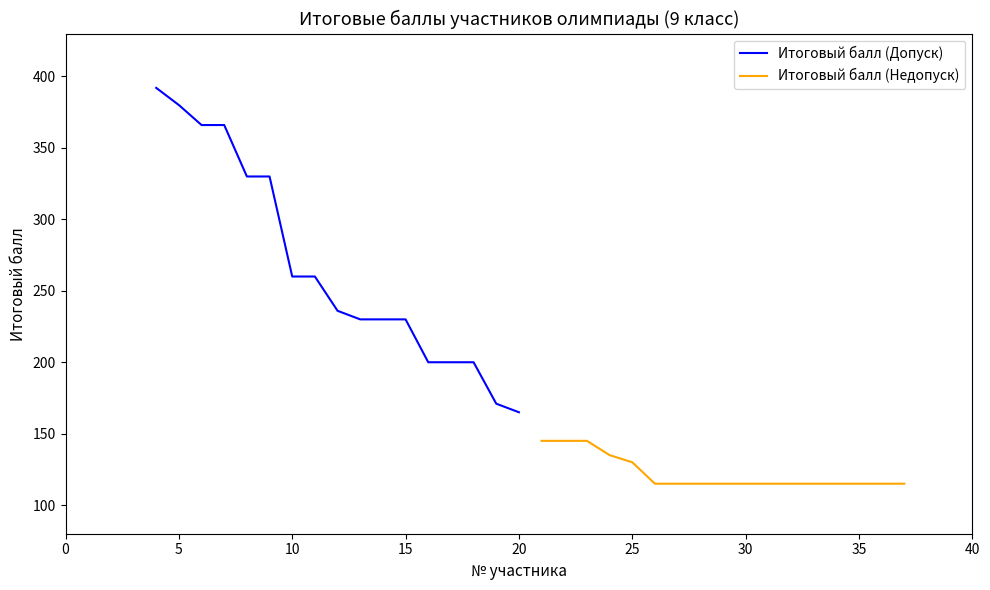

True or false: Итоговый балл (Допуск) has a value of 375 at 10.

False